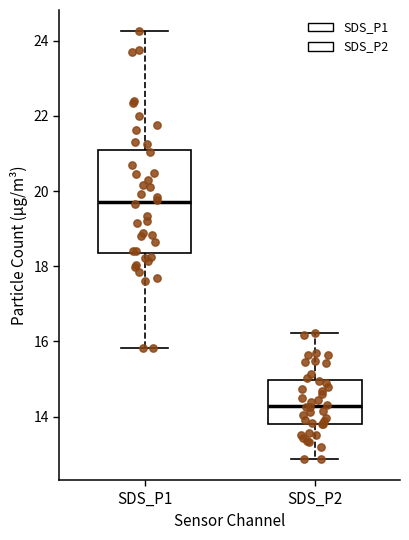

Which box has the highest median line?

SDS_P1